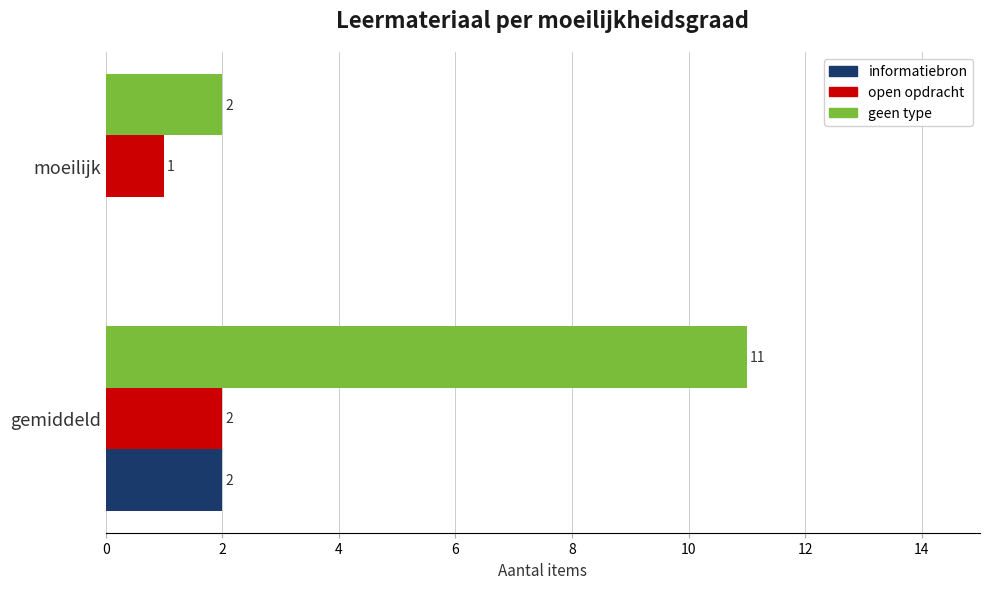

Count the number of categories in the chart.

2